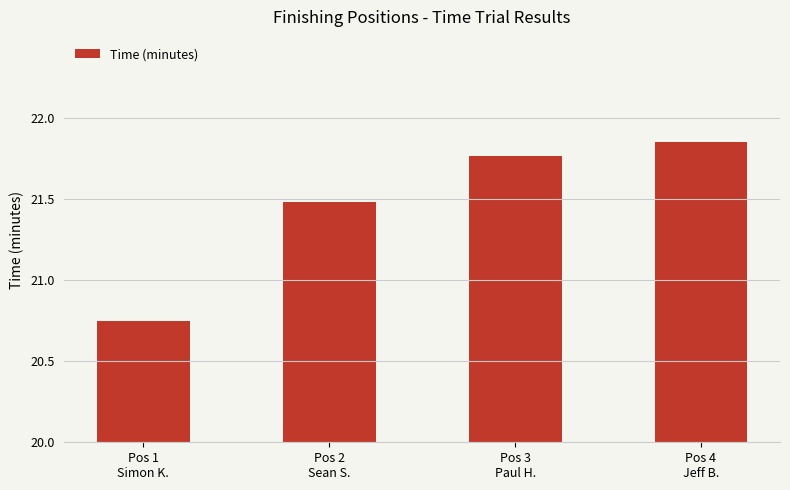

Rank the categories by value from highest to lowest.

Pos 4
Jeff B., Pos 3
Paul H., Pos 2
Sean S., Pos 1
Simon K.